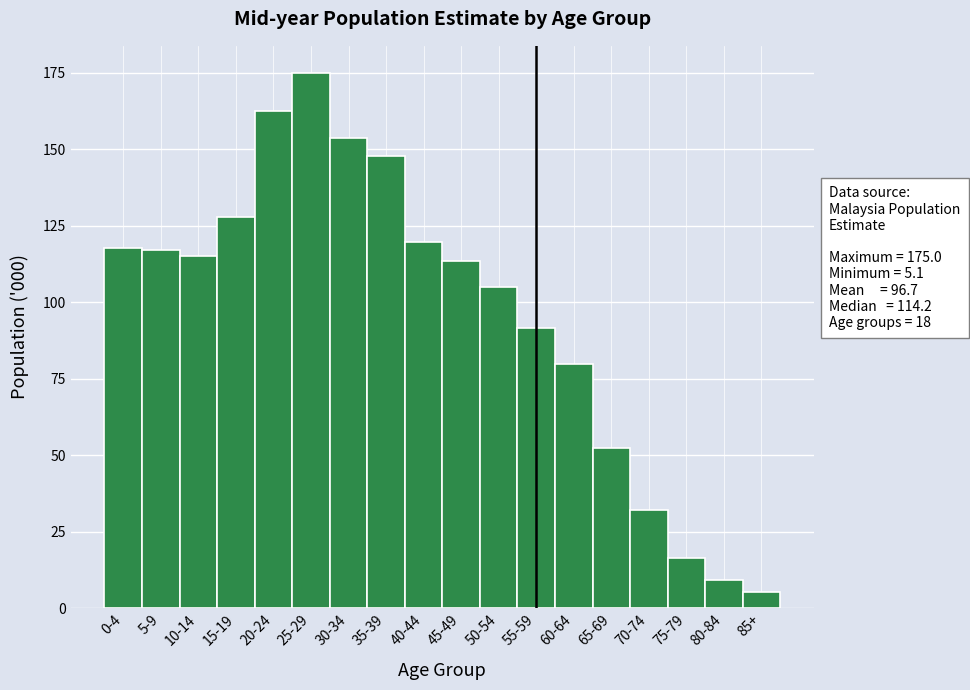

What is the difference between the maximum and minimum values?

169.9